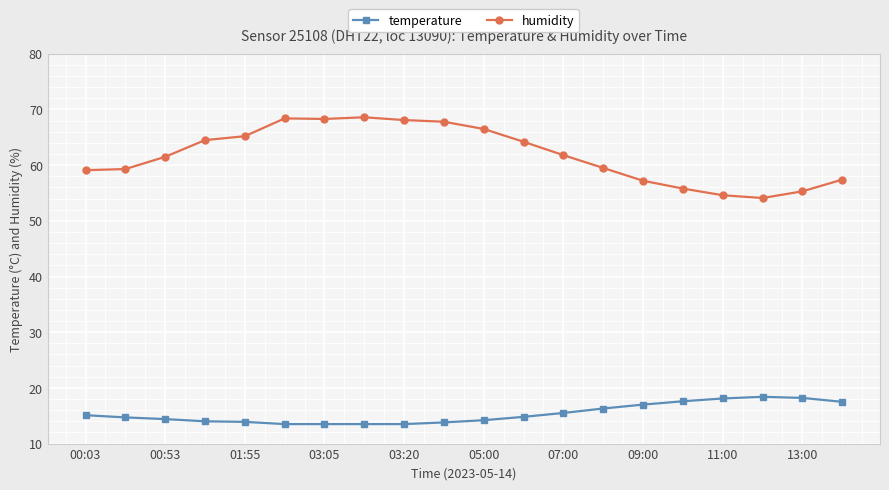

True or false: humidity and temperature cross at least once.

False